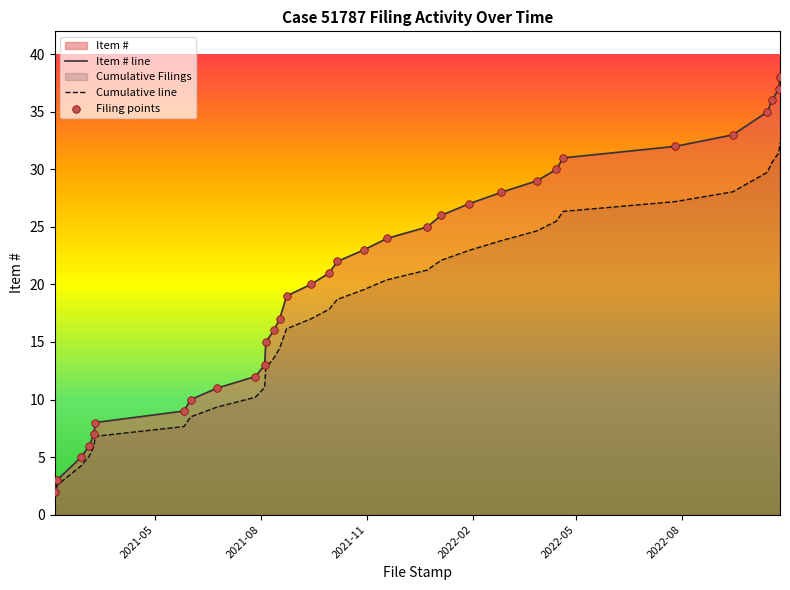

Which series contains the lowest Y value?

Cumulative line